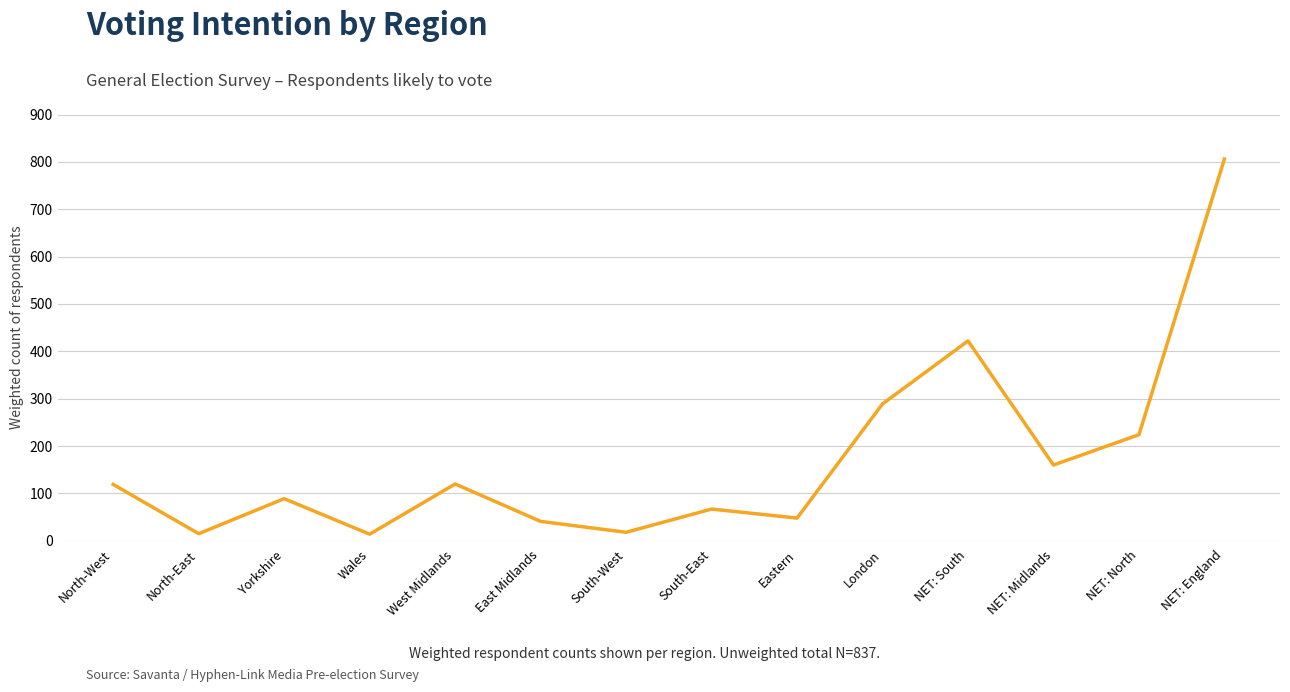

What is the ratio of the value at North-East to the value at West Midlands?

0.1